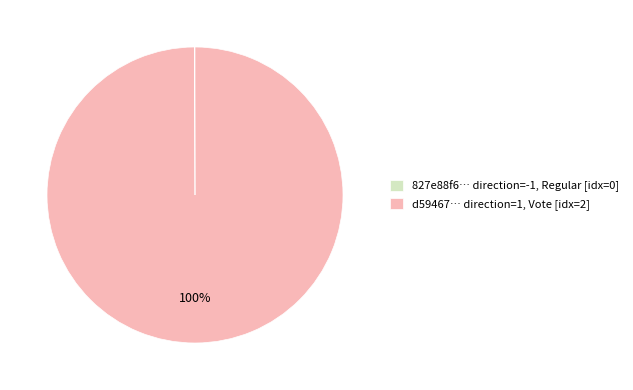

Does d59467… direction=1, Vote [idx=2] account for over 50% of the chart?

Yes